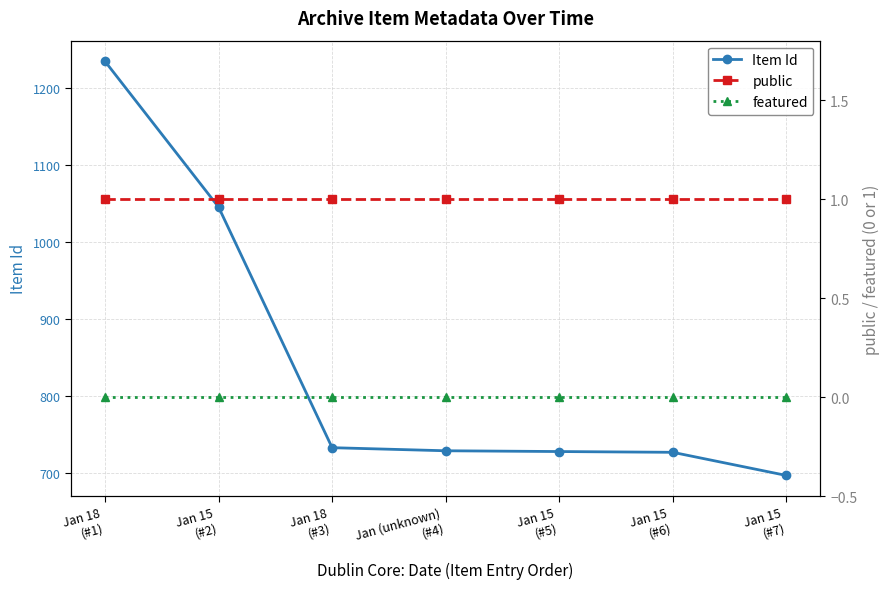

At which category is the sum across all series the highest?

Jan 18
(#1)